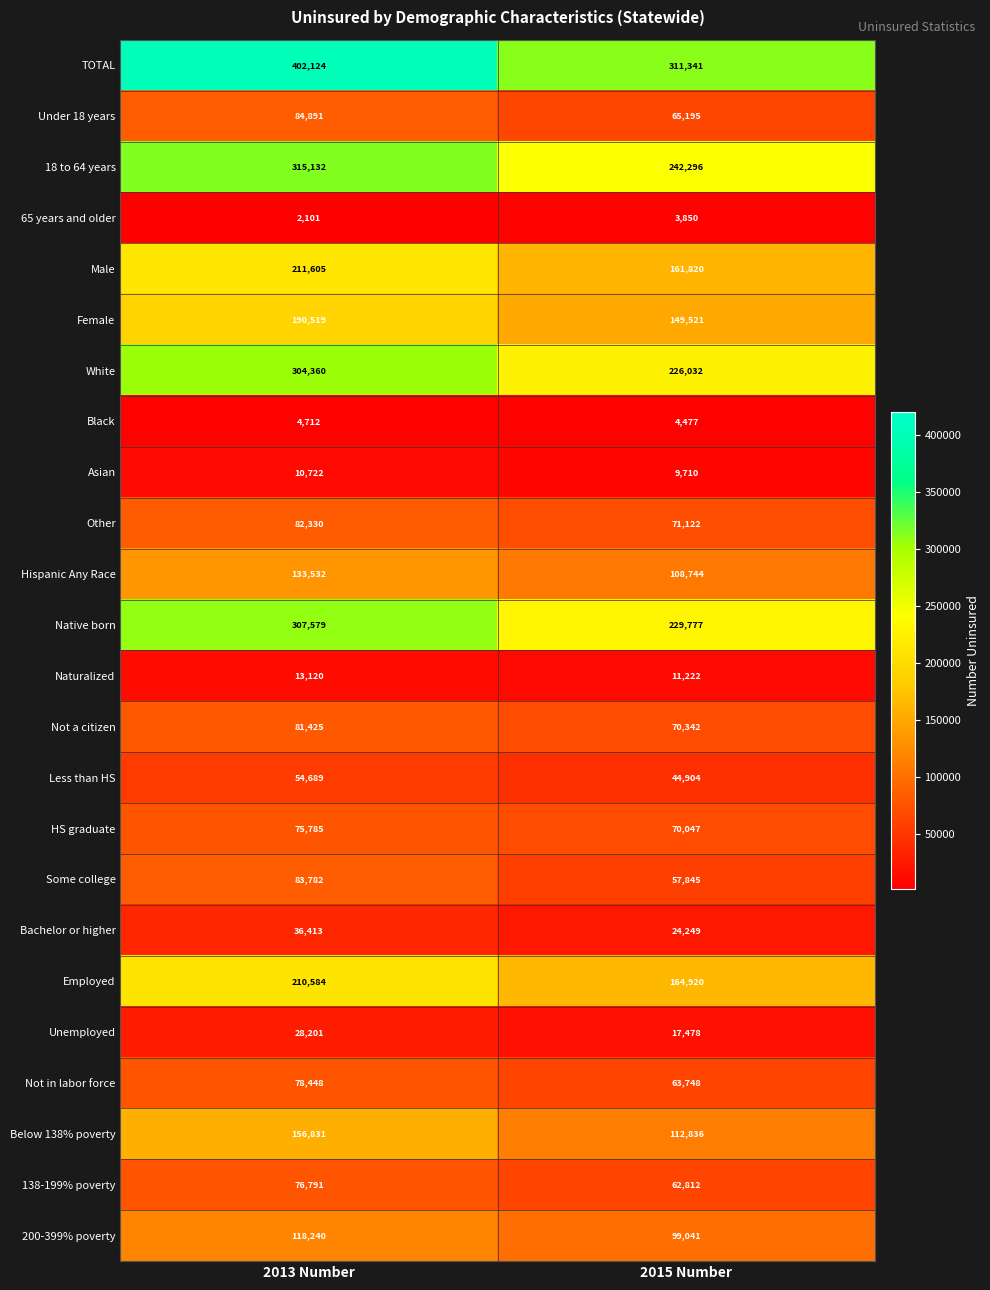

The Bachelor or higher series shows 56935 at 2013 Number. True or false?

False